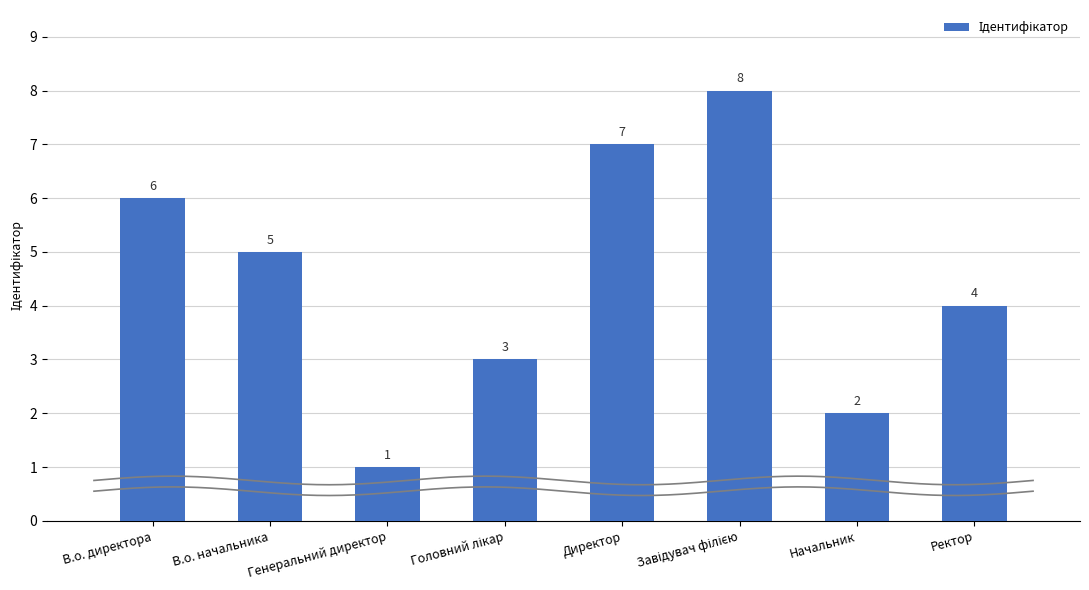

What is the minimum value shown in the chart?

1